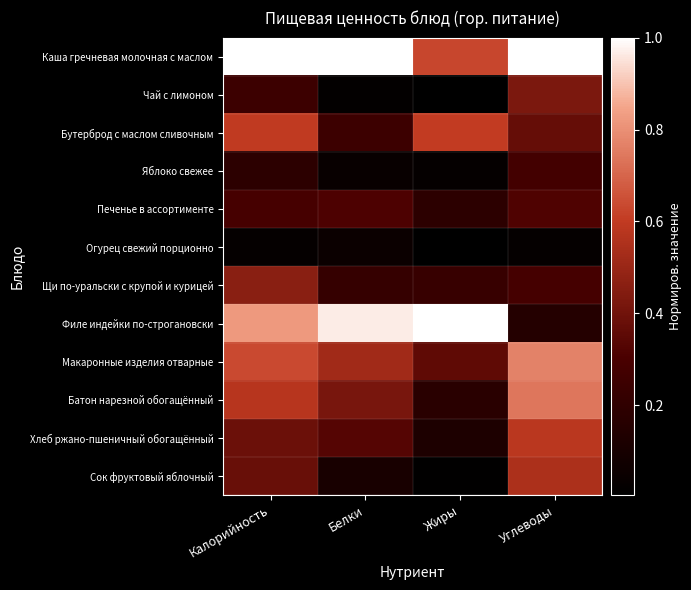

Rank the series at Калорийность from lowest to highest value.

Огурец свежий порционно, Яблоко свежее, Чай с лимоном, Печенье в ассортименте, Сок фруктовый яблочный, Хлеб ржано-пшеничный обогащённый, Щи по-уральски с крупой и курицей, Батон нарезной обогащённый, Бутерброд с маслом сливочным, Макаронные изделия отварные, Филе индейки по-строгановски, Каша гречневая молочная с маслом